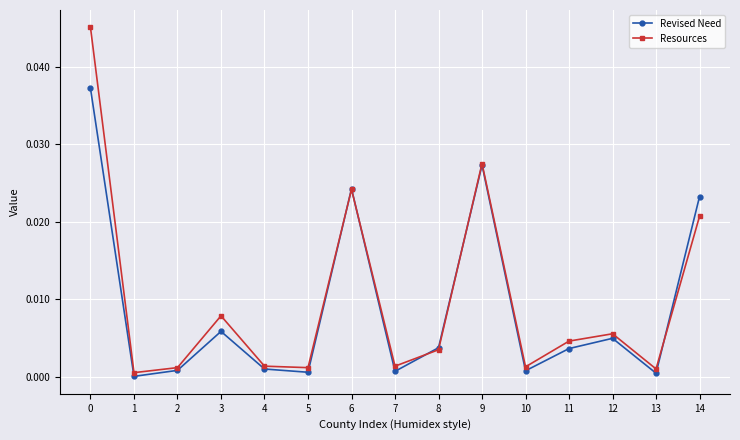

The value of Resources at 3 is 0.0. True or false?

True